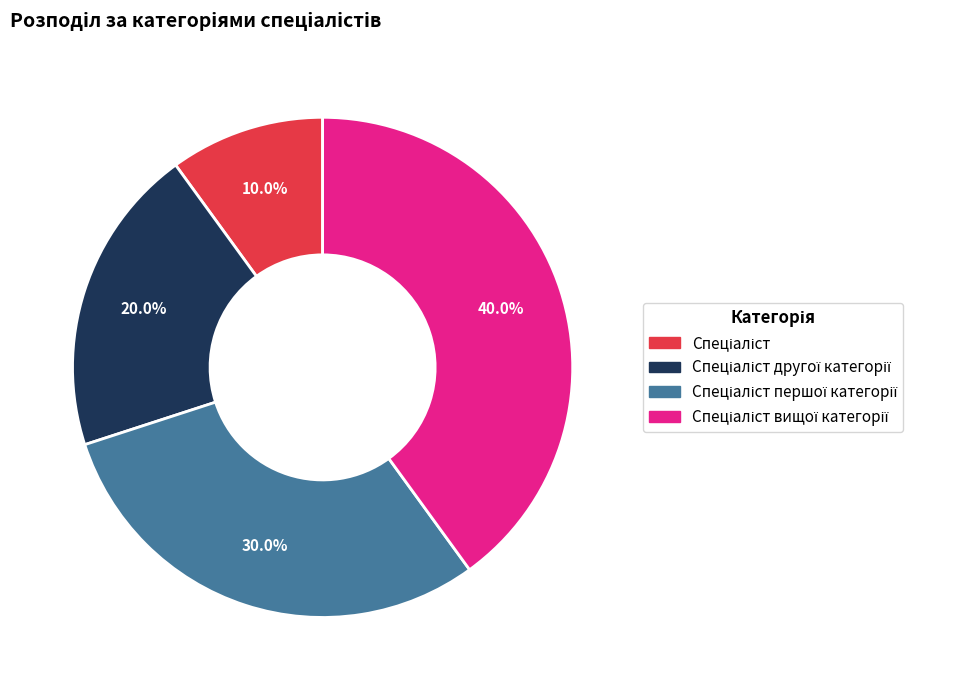

Count the number of slices in the pie.

4